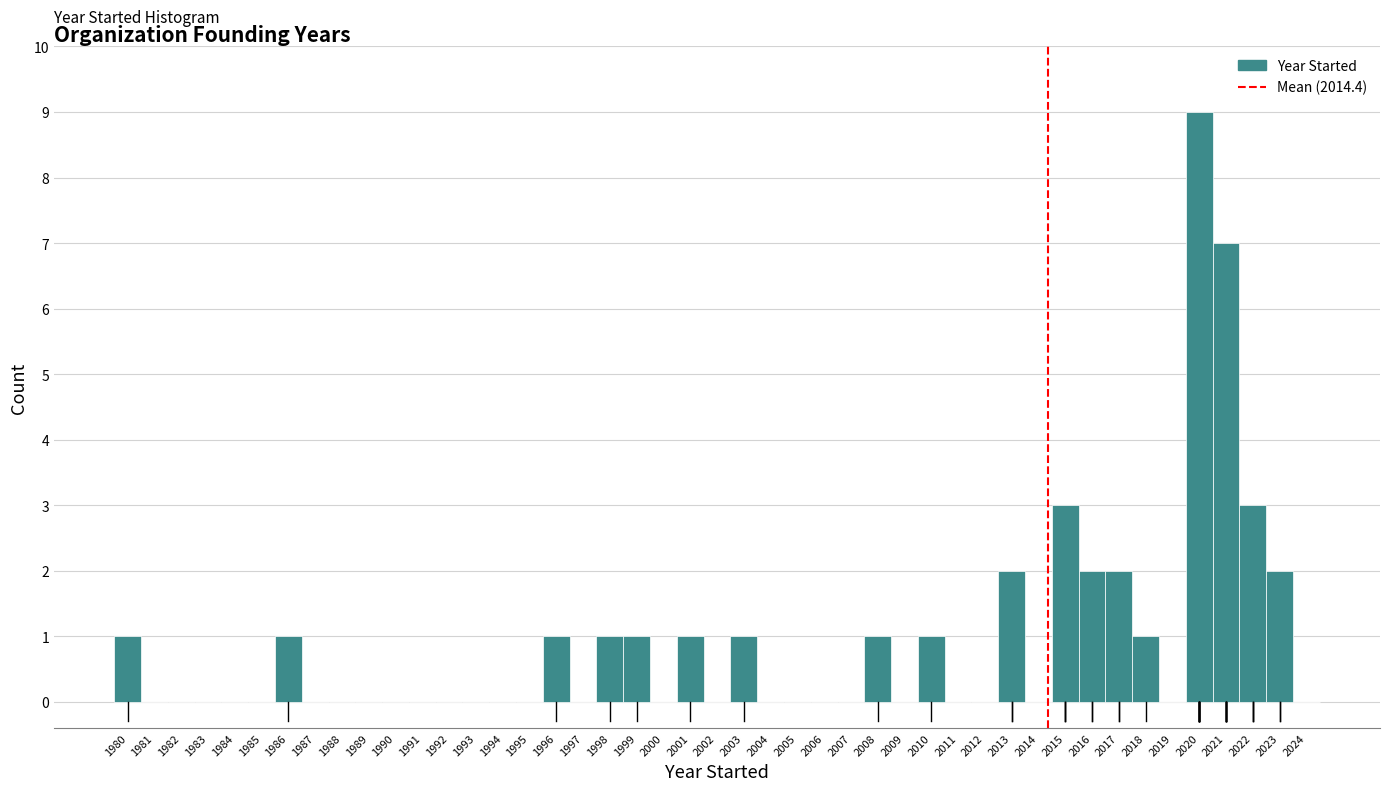

What is the height of the bar covering 2009.5 to 2010.5 on the x-axis? The values are not printed on the chart, so give them approximately, as read against the axis.

1